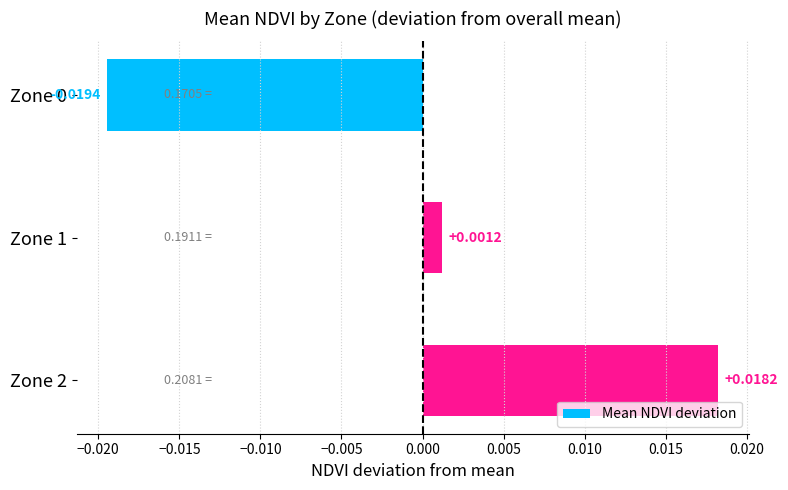

Which has a higher value, Zone 1 or Zone 0?

Zone 1